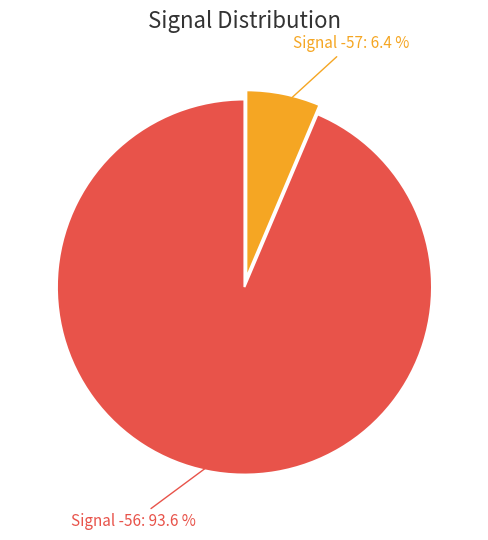

Count the number of slices in the pie.

2